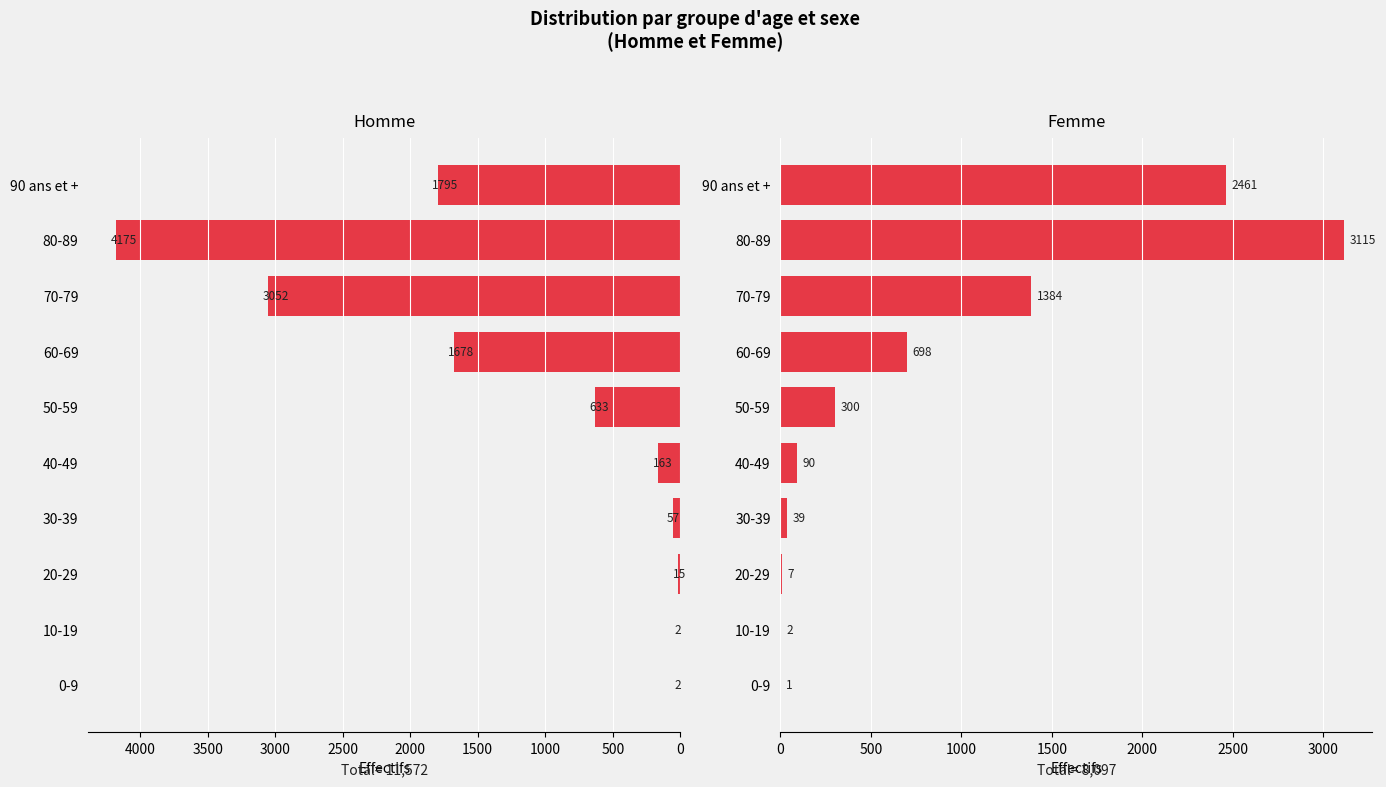

How many groups of bars are there?

10